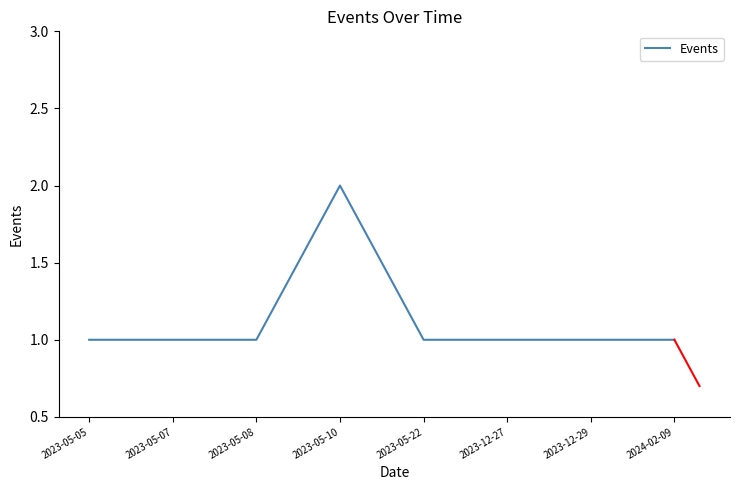

What is the smallest value displayed?

1